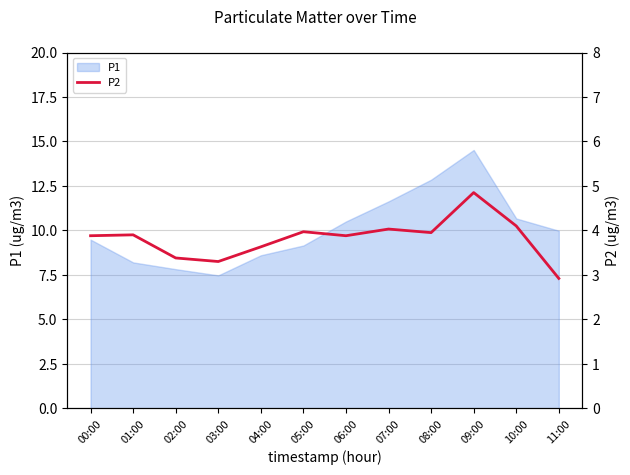

How many interior local valleys (lower than both neighbors) does the data have?

3